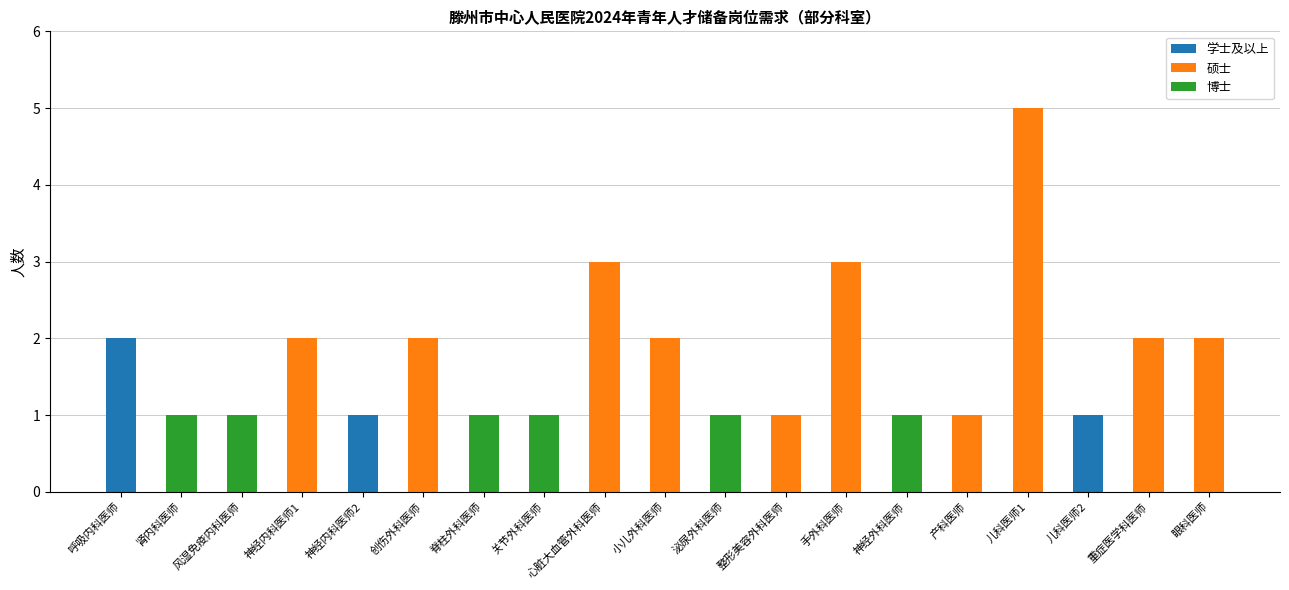

The 学士及以上 series shows 0 at 神经外科医师. True or false?

True